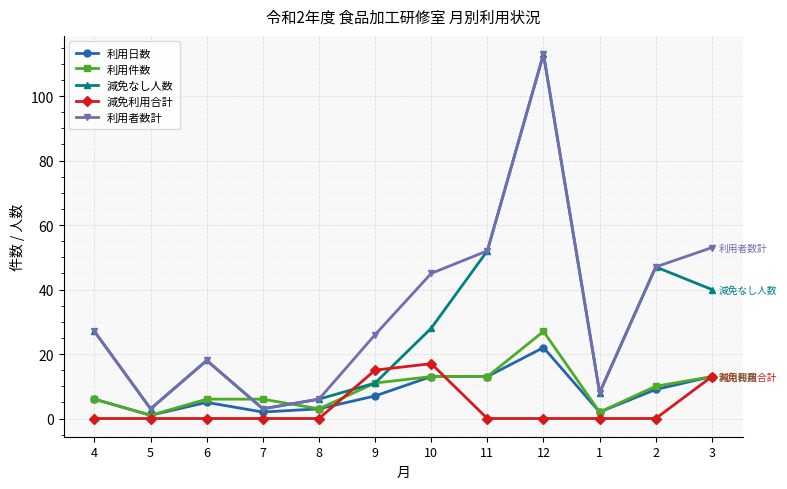

True or false: 減免利用合計 and 利用者数計 cross at least once.

False